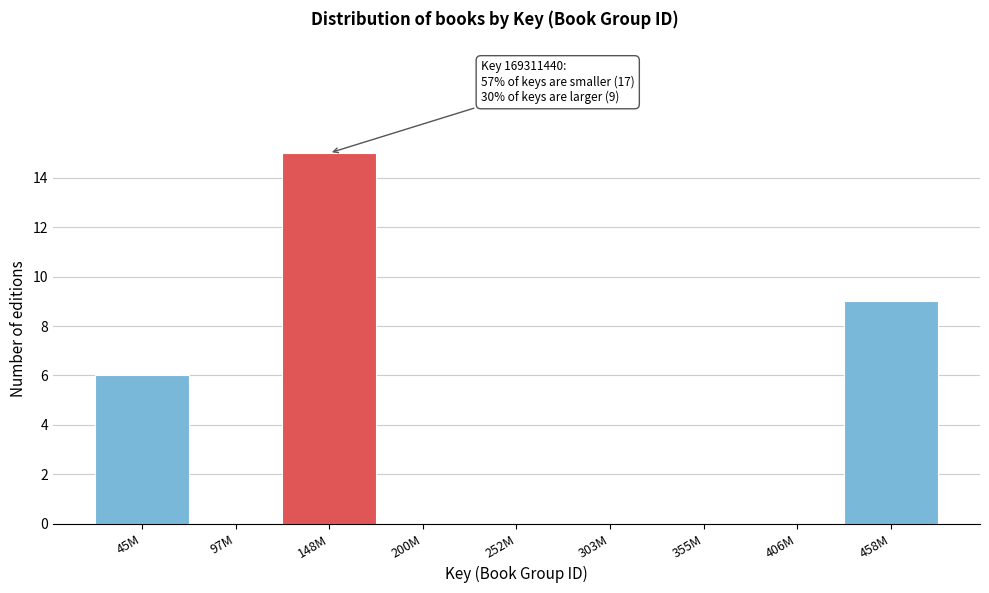

Reading left to right, extract all data points from this chart.

45M=6	97M=0	148M=15	200M=0	252M=0	303M=0	355M=0	406M=0	458M=9